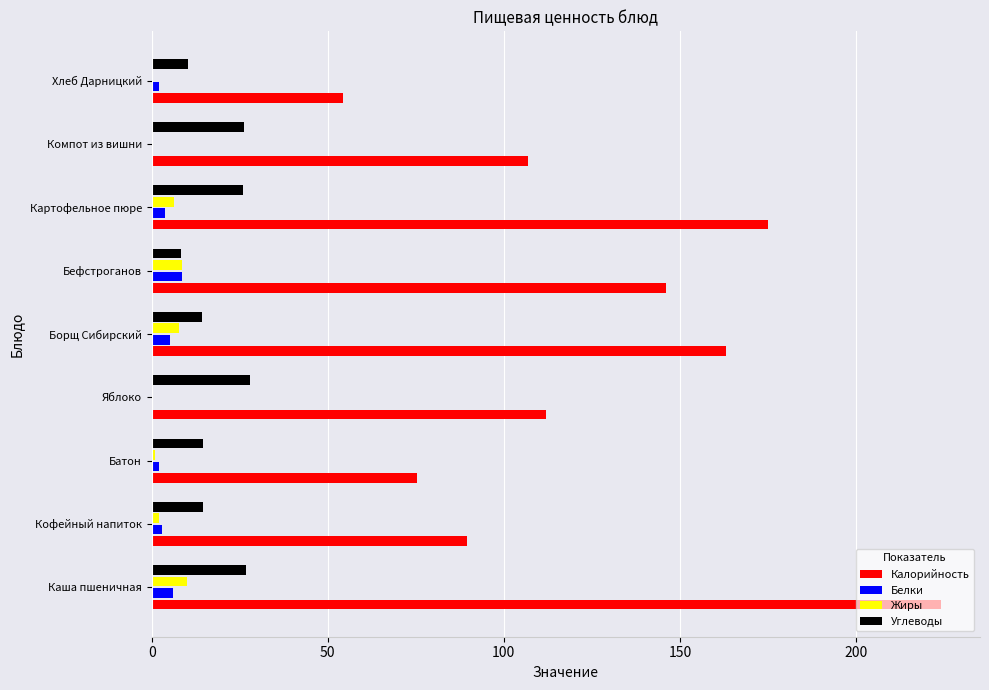

At which label does Калорийность reach its peak?

Каша пшеничная